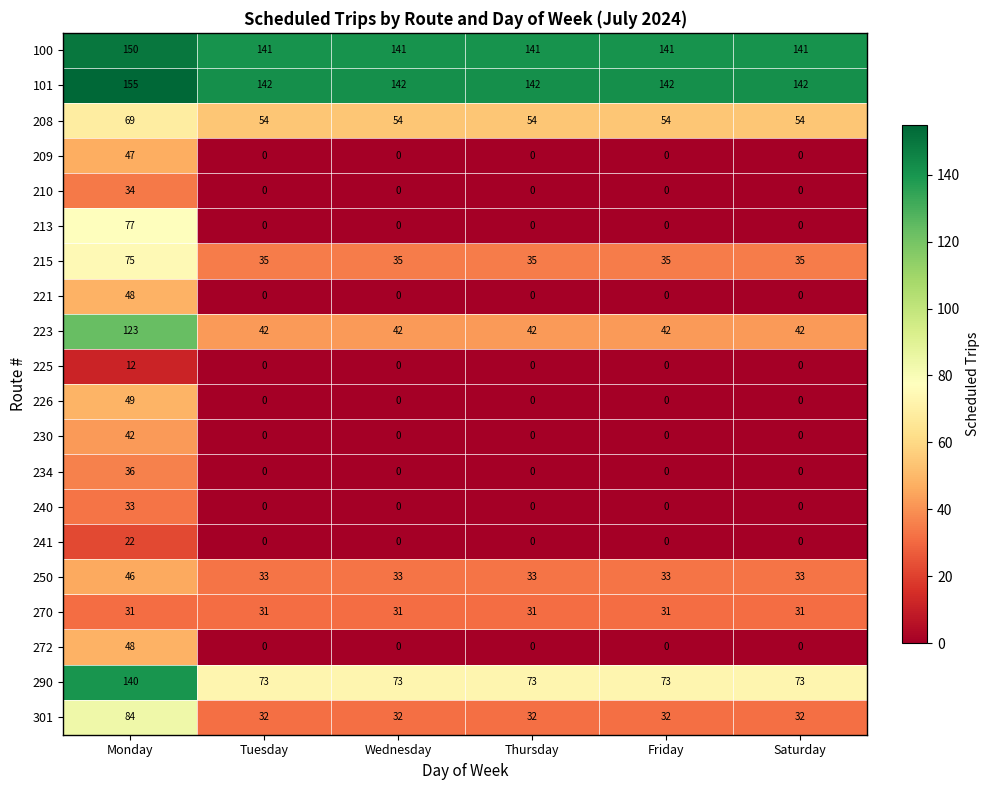

At which label does 234 reach its peak?

Monday